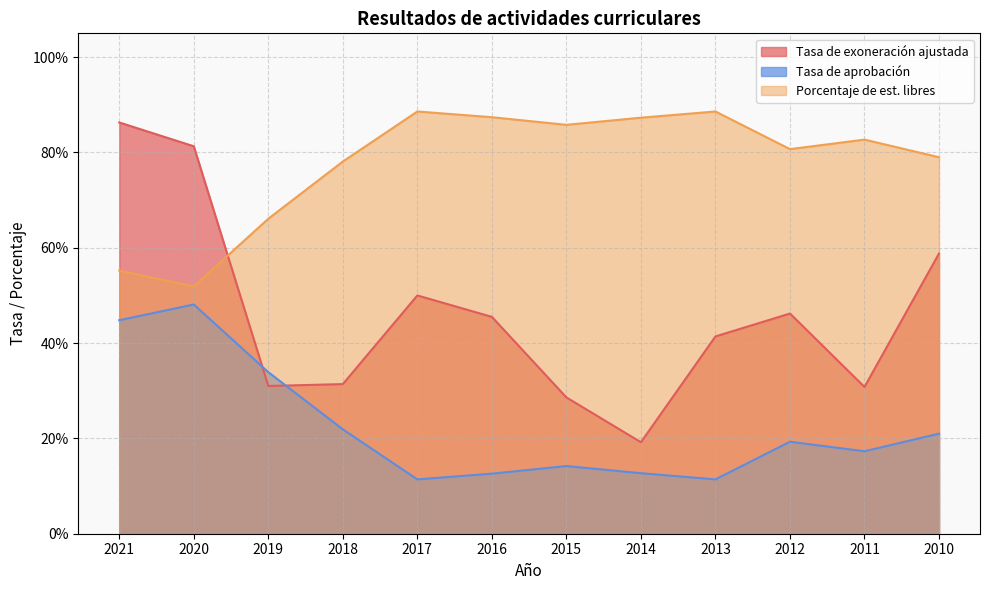

Is it true that Tasa de aprobación equals 0.0 at 2014?

False